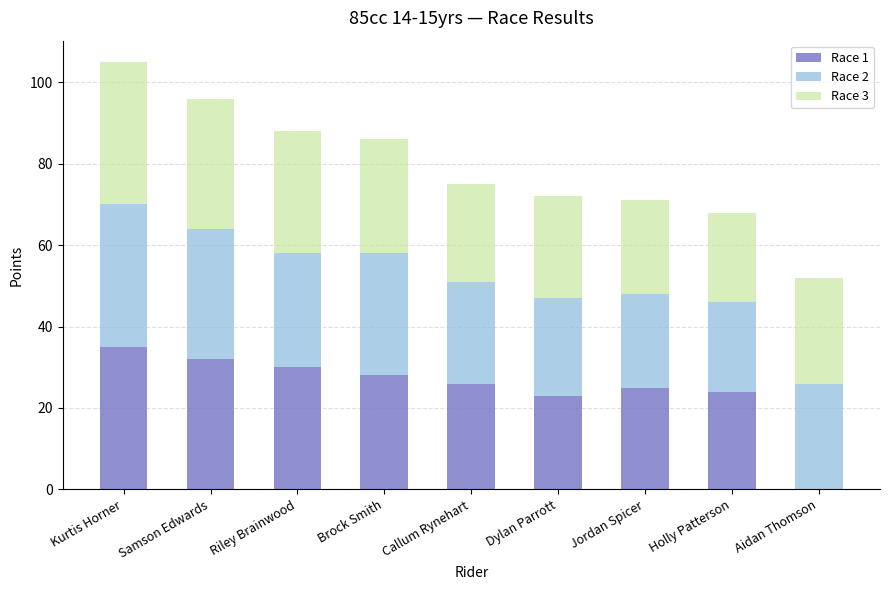

At which category is the sum across all series the highest?

Kurtis Horner